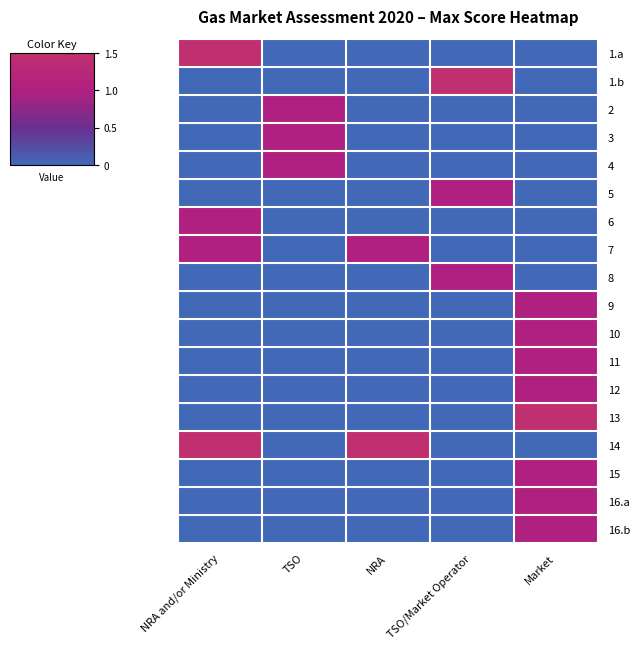

At which category is the sum across all series the highest?

Market